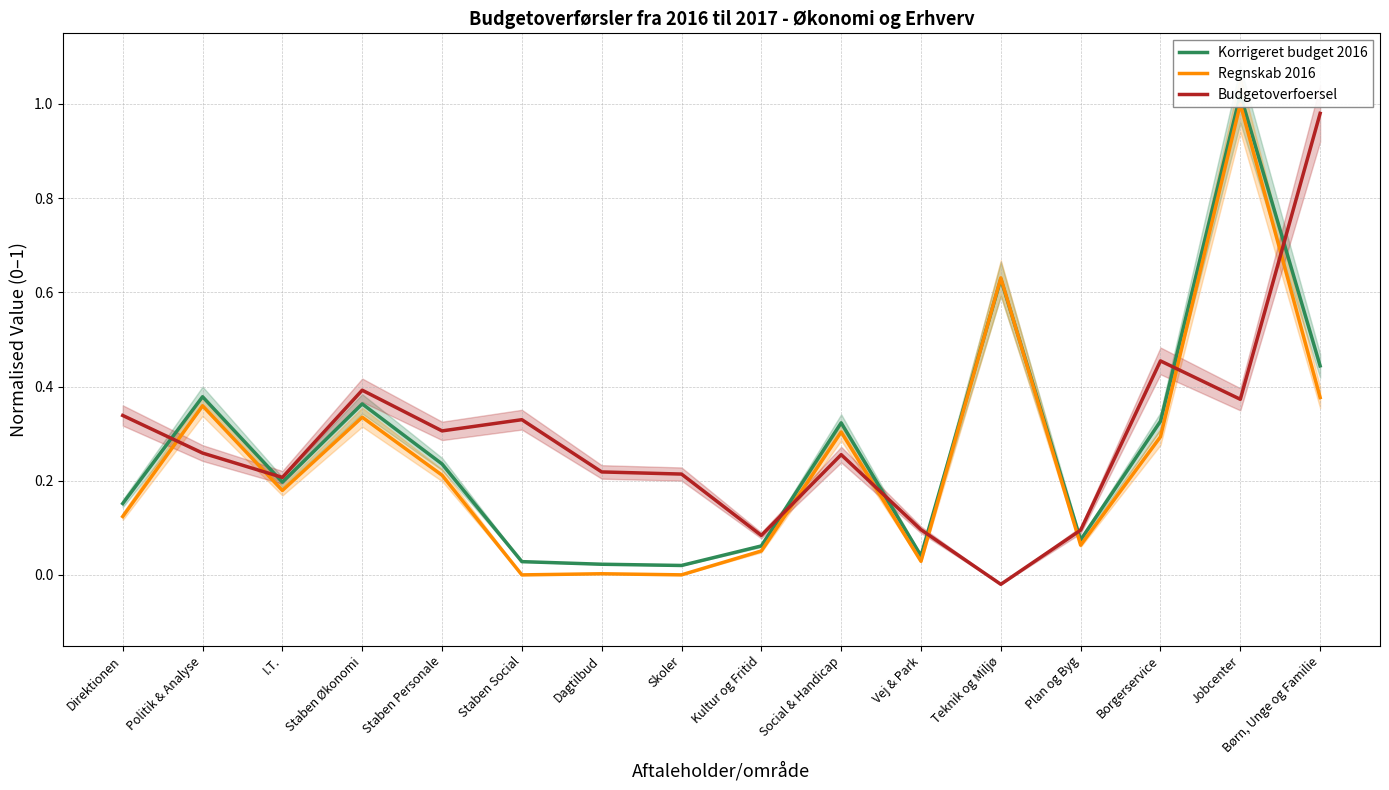

Reading right to left, list all the values displayed in this chart.

Korrigeret budget 2016: Børn, Unge og Familie=0.4	Jobcenter=1.0	Borgerservice=0.3	Plan og Byg=0.1	Teknik og Miljø=0.6	Vej & Park=0.0	Social & Handicap=0.3	Kultur og Fritid=0.1	Skoler=0.0	Dagtilbud=0.0	Staben Social=0.0	Staben Personale=0.2	Staben Økonomi=0.4	I.T.=0.2	Politik & Analyse=0.4	Direktionen=0.2
Regnskab 2016: Børn, Unge og Familie=0.4	Jobcenter=1.0	Borgerservice=0.3	Plan og Byg=0.1	Teknik og Miljø=0.6	Vej & Park=0.0	Social & Handicap=0.3	Kultur og Fritid=0.1	Skoler=0.0	Dagtilbud=0.0	Staben Social=0.0	Staben Personale=0.2	Staben Økonomi=0.3	I.T.=0.2	Politik & Analyse=0.4	Direktionen=0.1
Budgetoverfoersel: Børn, Unge og Familie=1.0	Jobcenter=0.4	Borgerservice=0.5	Plan og Byg=0.1	Teknik og Miljø=-0.0	Vej & Park=0.1	Social & Handicap=0.3	Kultur og Fritid=0.1	Skoler=0.2	Dagtilbud=0.2	Staben Social=0.3	Staben Personale=0.3	Staben Økonomi=0.4	I.T.=0.2	Politik & Analyse=0.3	Direktionen=0.3